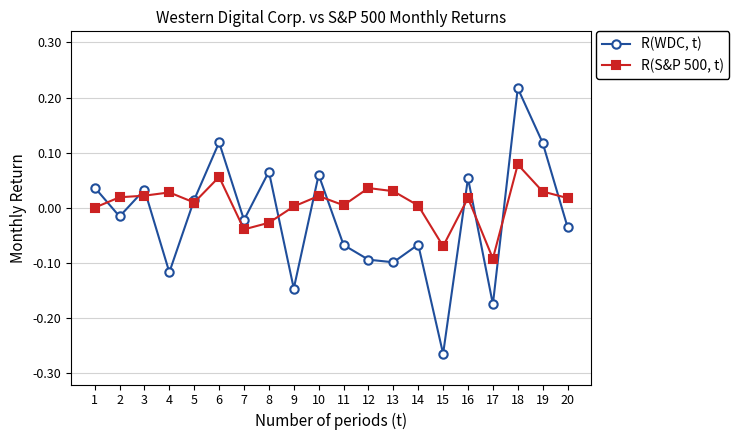

What is the difference between the maximum and minimum values in the R(WDC, t) series?

0.5